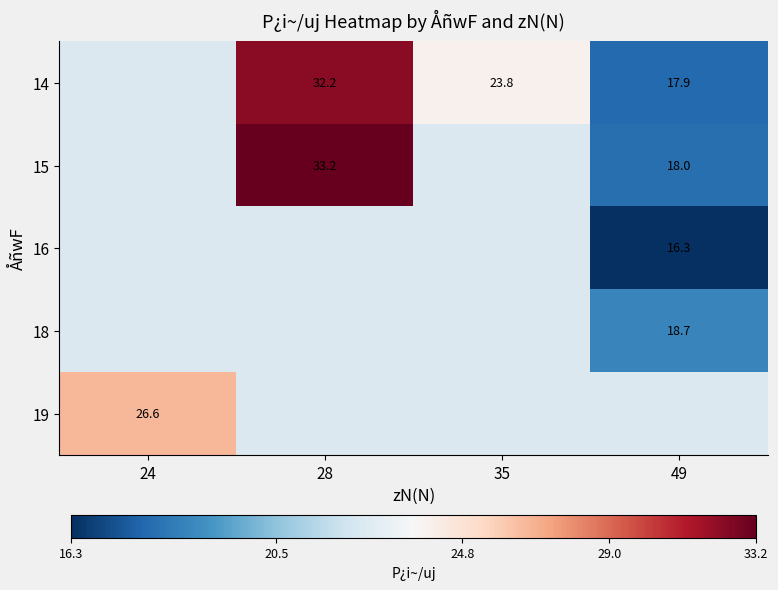

What is the difference between the 14 values at 35 and 49?

5.9